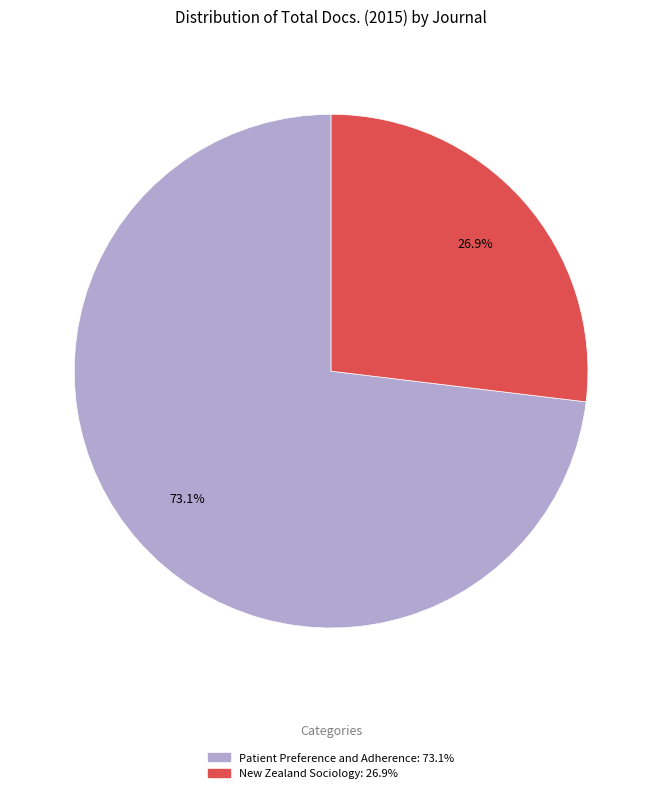

Is it true that New Zealand Sociology is 27% of the pie?

True